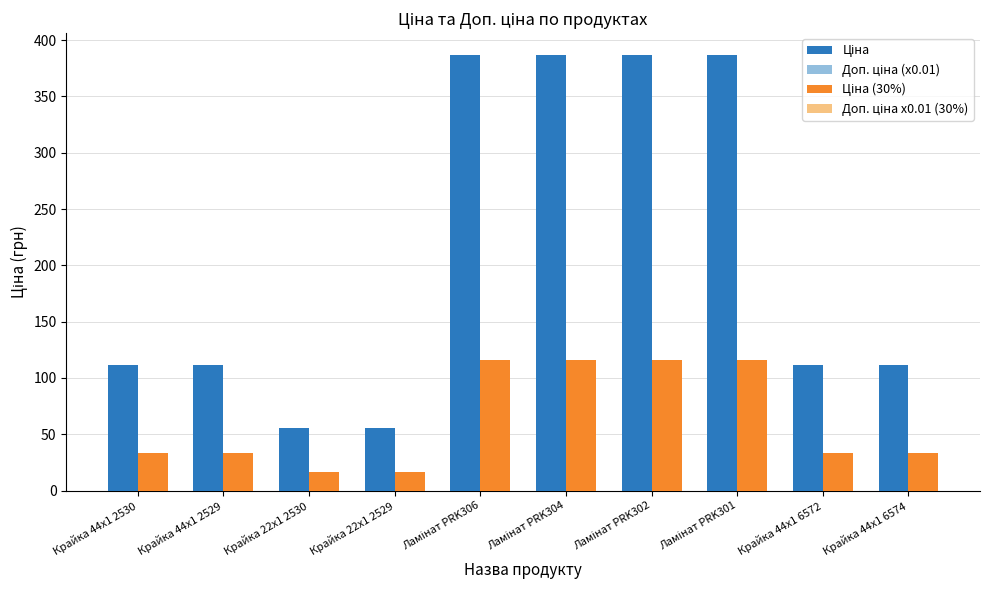

At how many categories does at least one series exceed 302?

4